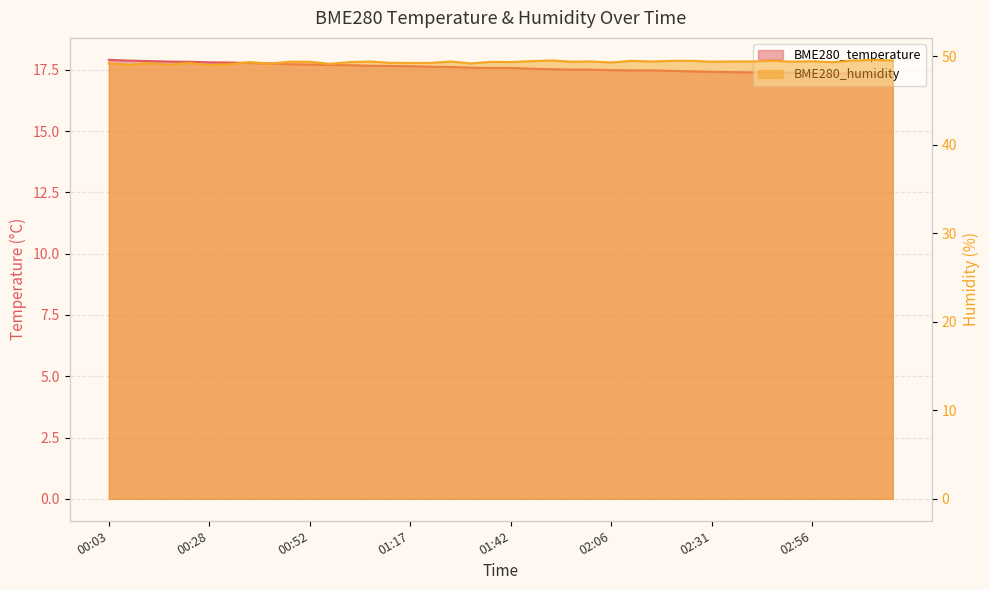

How many values in the BME280_humidity series are below 49?

1